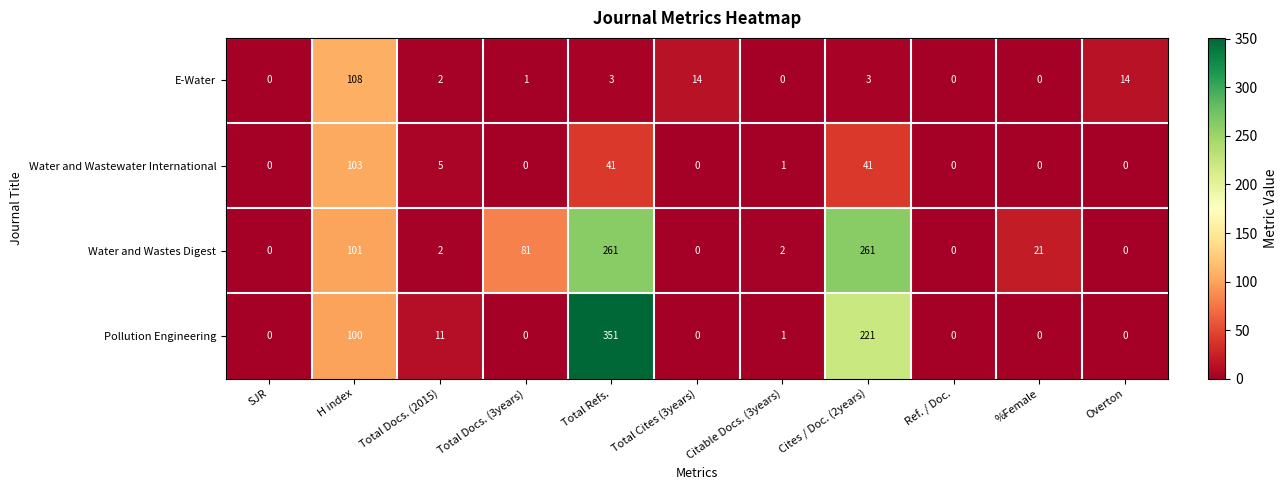

Which category has the highest value across all series?

Total Refs.